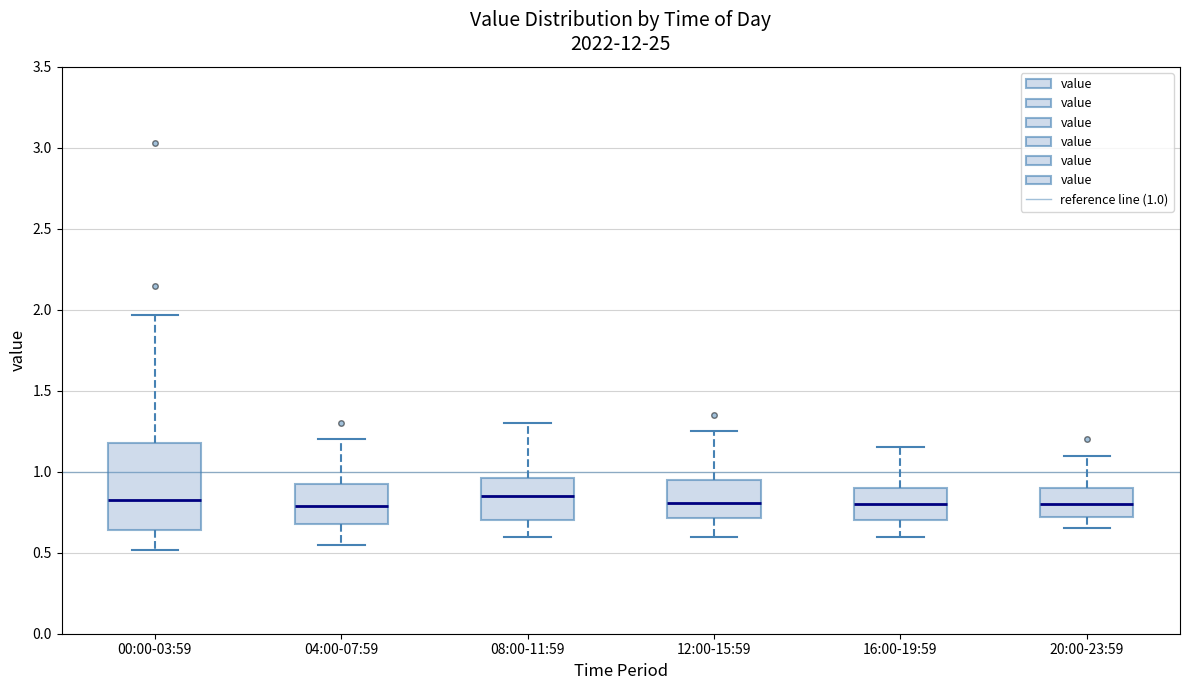

Which box is the tallest, from its lower edge to its upper edge?

00:00-03:59